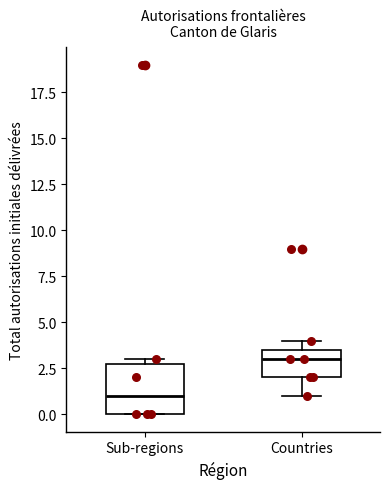

Where is the upper edge of the box for Countries on the y-axis? The values are not printed on the chart, so give them approximately, as read against the axis.

3.5